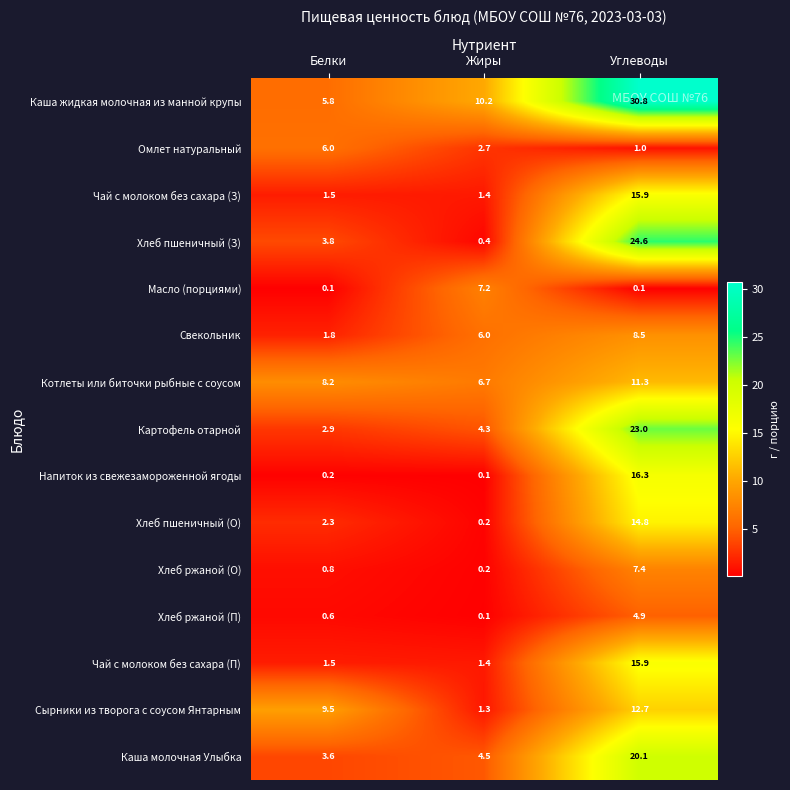

Which series has the largest total across all categories?

Каша жидкая молочная из манной крупы